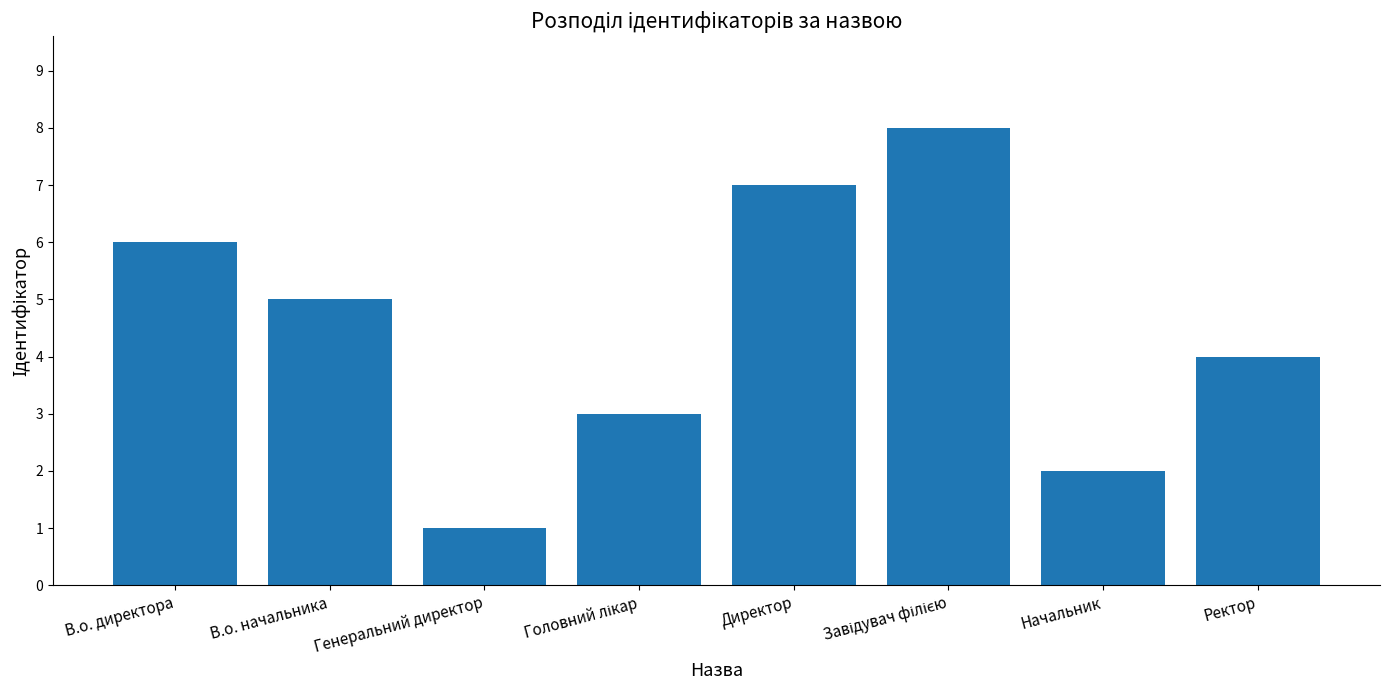

What is the value of the 1st bar from the left?

6